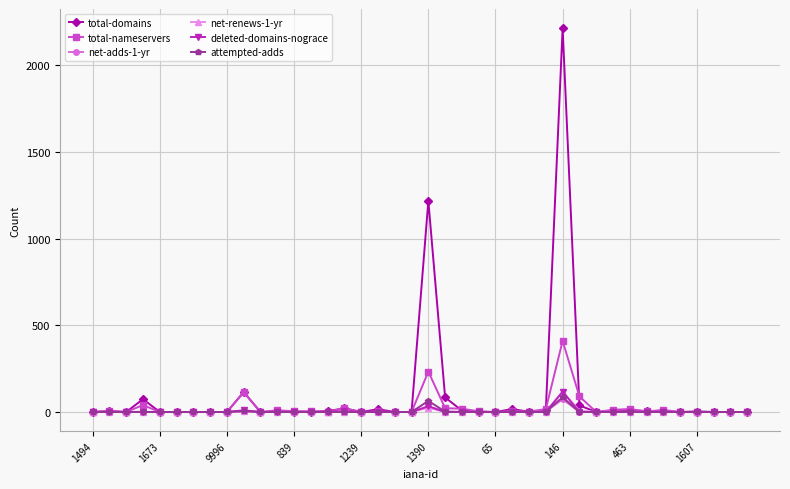

Which series has the widest spread of values?

total-domains